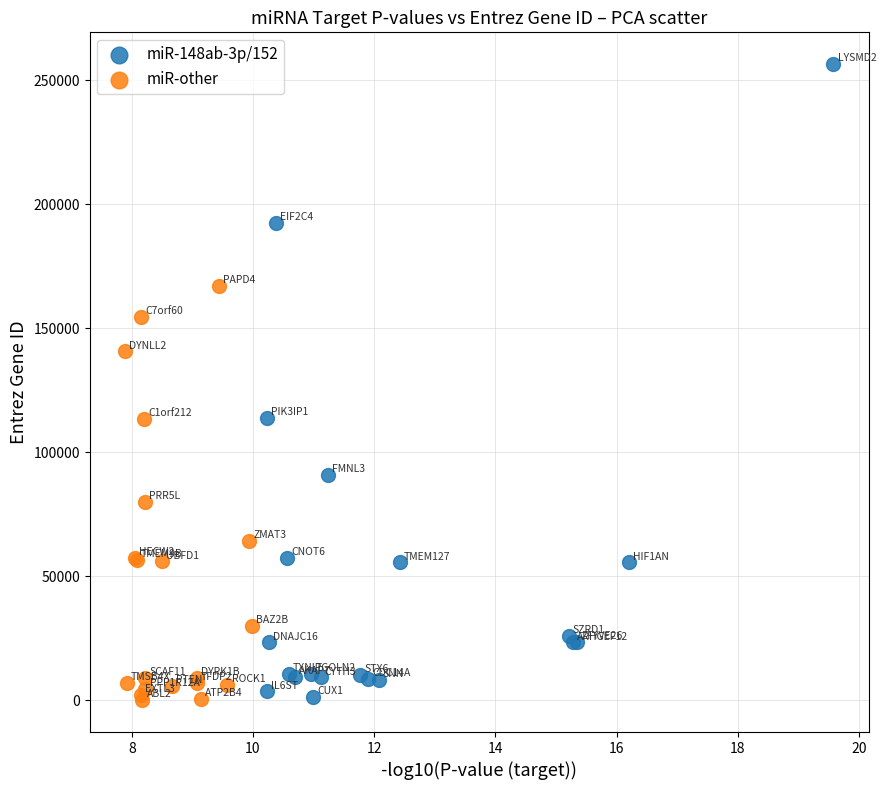

Which series has the largest Y range (max minus min)?

miR-148ab-3p/152